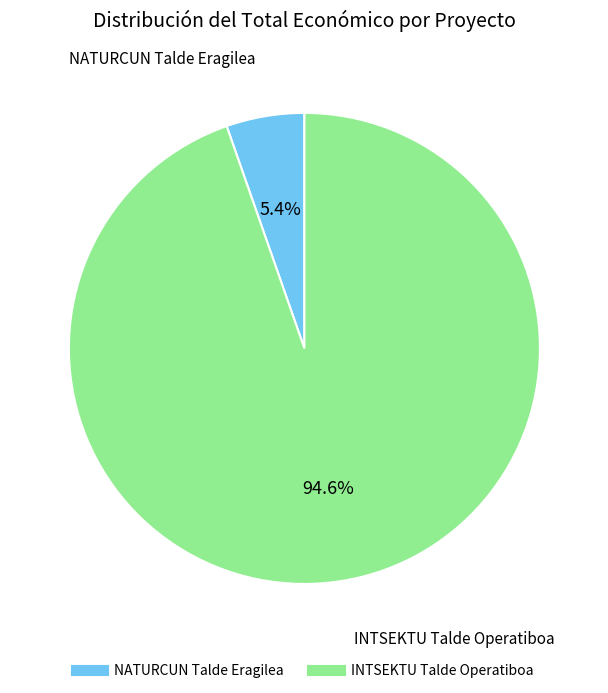

What percentage do NATURCUN Talde Eragilea and INTSEKTU Talde Operatiboa together represent?

100.0%